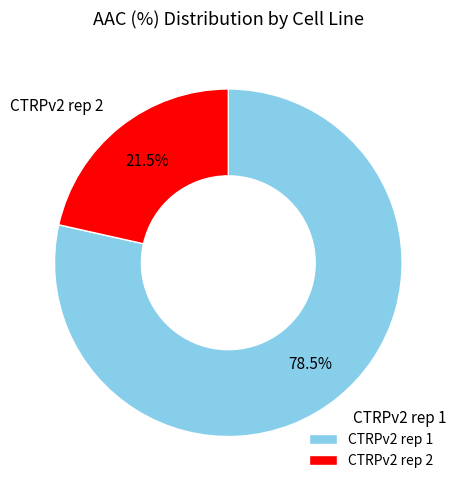

Which slice is the smallest?

CTRPv2 rep 2